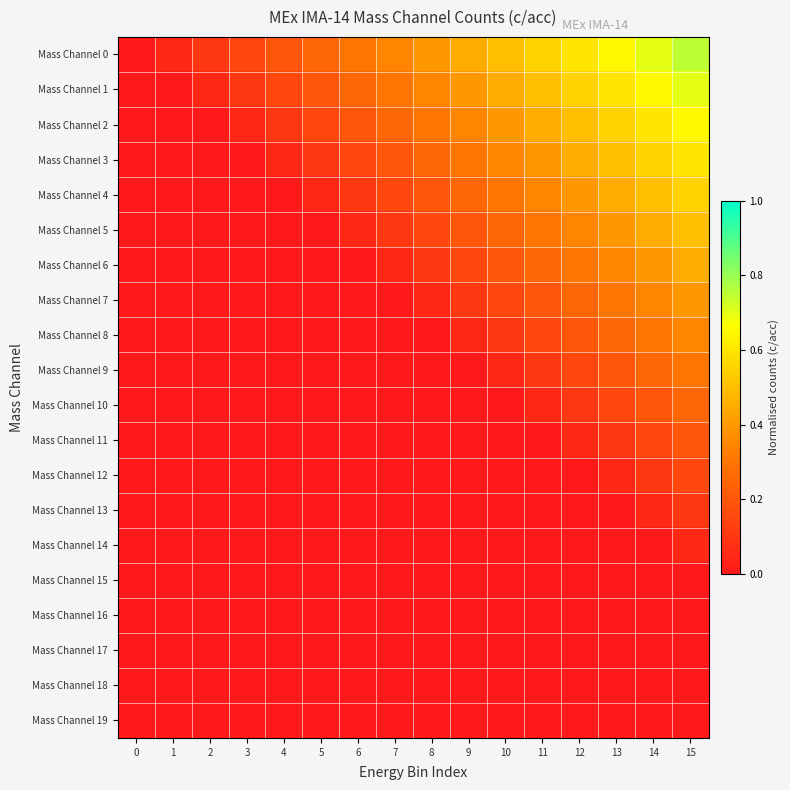

Reading right to left, transcribe all the data shown in this chart.

Mass Channel 0: 15=0.8	14=0.7	13=0.7	12=0.6	11=0.6	10=0.5	9=0.5	8=0.4	7=0.3	6=0.3	5=0.2	4=0.2	3=0.1	2=0.1	1=0.1	0=0.0
Mass Channel 1: 15=0.7	14=0.7	13=0.6	12=0.6	11=0.5	10=0.5	9=0.4	8=0.3	7=0.3	6=0.2	5=0.2	4=0.1	3=0.1	2=0.1	1=0.0	0=0.0
Mass Channel 2: 15=0.7	14=0.6	13=0.6	12=0.5	11=0.5	10=0.4	9=0.3	8=0.3	7=0.2	6=0.2	5=0.1	4=0.1	3=0.1	2=0.0	1=0.0	0=0.0
Mass Channel 3: 15=0.6	14=0.6	13=0.5	12=0.5	11=0.4	10=0.3	9=0.3	8=0.2	7=0.2	6=0.1	5=0.1	4=0.1	3=0.0	2=0.0	1=0.0	0=0.0
Mass Channel 4: 15=0.6	14=0.5	13=0.5	12=0.4	11=0.3	10=0.3	9=0.2	8=0.2	7=0.1	6=0.1	5=0.1	4=0.0	3=0.0	2=0.0	1=0.0	0=0.0
Mass Channel 5: 15=0.5	14=0.5	13=0.4	12=0.3	11=0.3	10=0.2	9=0.2	8=0.1	7=0.1	6=0.1	5=0.0	4=0.0	3=0.0	2=0.0	1=0.0	0=0.0
Mass Channel 6: 15=0.5	14=0.4	13=0.3	12=0.3	11=0.2	10=0.2	9=0.1	8=0.1	7=0.1	6=0.0	5=0.0	4=0.0	3=0.0	2=0.0	1=0.0	0=0.0
Mass Channel 7: 15=0.4	14=0.3	13=0.3	12=0.2	11=0.2	10=0.1	9=0.1	8=0.1	7=0.0	6=0.0	5=0.0	4=0.0	3=0.0	2=0.0	1=0.0	0=0.0
Mass Channel 8: 15=0.3	14=0.3	13=0.2	12=0.2	11=0.1	10=0.1	9=0.1	8=0.0	7=0.0	6=0.0	5=0.0	4=0.0	3=0.0	2=0.0	1=0.0	0=0.0
Mass Channel 9: 15=0.3	14=0.2	13=0.2	12=0.1	11=0.1	10=0.1	9=0.0	8=0.0	7=0.0	6=0.0	5=0.0	4=0.0	3=0.0	2=0.0	1=0.0	0=0.0
Mass Channel 10: 15=0.2	14=0.2	13=0.1	12=0.1	11=0.1	10=0.0	9=0.0	8=0.0	7=0.0	6=0.0	5=0.0	4=0.0	3=0.0	2=0.0	1=0.0	0=0.0
Mass Channel 11: 15=0.2	14=0.1	13=0.1	12=0.1	11=0.0	10=0.0	9=0.0	8=0.0	7=0.0	6=0.0	5=0.0	4=0.0	3=0.0	2=0.0	1=0.0	0=0.0
Mass Channel 12: 15=0.1	14=0.1	13=0.1	12=0.0	11=0.0	10=0.0	9=0.0	8=0.0	7=0.0	6=0.0	5=0.0	4=0.0	3=0.0	2=0.0	1=0.0	0=0.0
Mass Channel 13: 15=0.1	14=0.1	13=0.0	12=0.0	11=0.0	10=0.0	9=0.0	8=0.0	7=0.0	6=0.0	5=0.0	4=0.0	3=0.0	2=0.0	1=0.0	0=0.0
Mass Channel 14: 15=0.1	14=0.0	13=0.0	12=0.0	11=0.0	10=0.0	9=0.0	8=0.0	7=0.0	6=0.0	5=0.0	4=0.0	3=0.0	2=0.0	1=0.0	0=0.0
Mass Channel 15: 15=0.0	14=0.0	13=0.0	12=0.0	11=0.0	10=0.0	9=0.0	8=0.0	7=0.0	6=0.0	5=0.0	4=0.0	3=0.0	2=0.0	1=0.0	0=0.0
Mass Channel 16: 15=0.0	14=0.0	13=0.0	12=0.0	11=0.0	10=0.0	9=0.0	8=0.0	7=0.0	6=0.0	5=0.0	4=0.0	3=0.0	2=0.0	1=0.0	0=0.0
Mass Channel 17: 15=0.0	14=0.0	13=0.0	12=0.0	11=0.0	10=0.0	9=0.0	8=0.0	7=0.0	6=0.0	5=0.0	4=0.0	3=0.0	2=0.0	1=0.0	0=0.0
Mass Channel 18: 15=0.0	14=0.0	13=0.0	12=0.0	11=0.0	10=0.0	9=0.0	8=0.0	7=0.0	6=0.0	5=0.0	4=0.0	3=0.0	2=0.0	1=0.0	0=0.0
Mass Channel 19: 15=0.0	14=0.0	13=0.0	12=0.0	11=0.0	10=0.0	9=0.0	8=0.0	7=0.0	6=0.0	5=0.0	4=0.0	3=0.0	2=0.0	1=0.0	0=0.0